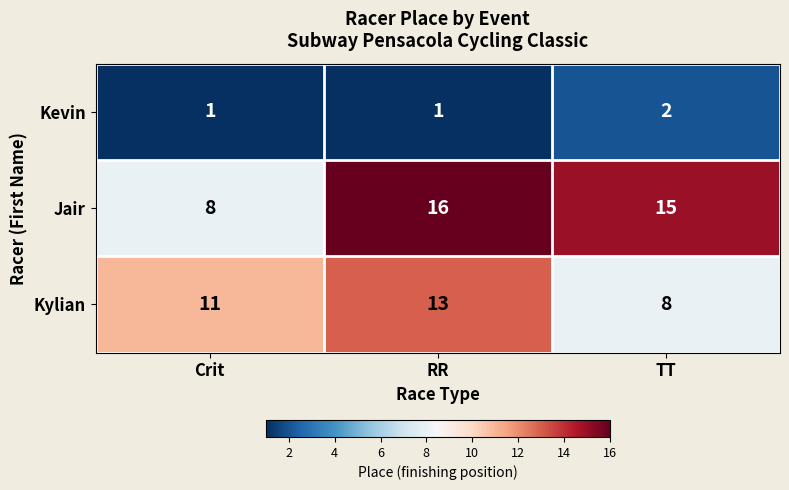

Which label corresponds to the largest value in the chart?

RR